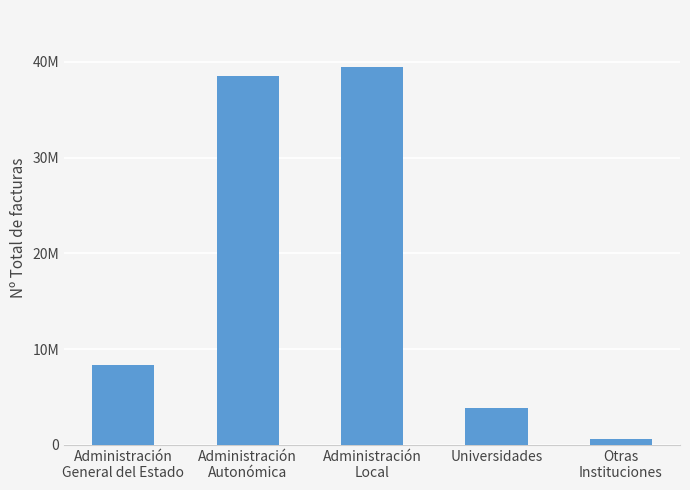

What is the minimum value shown in the chart?

572062